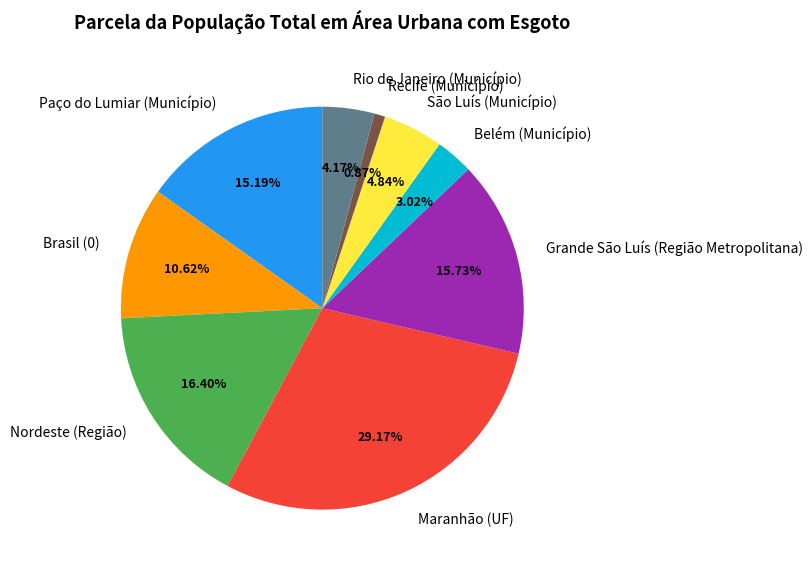

To the nearest percent, what is the average slice percentage?

11%